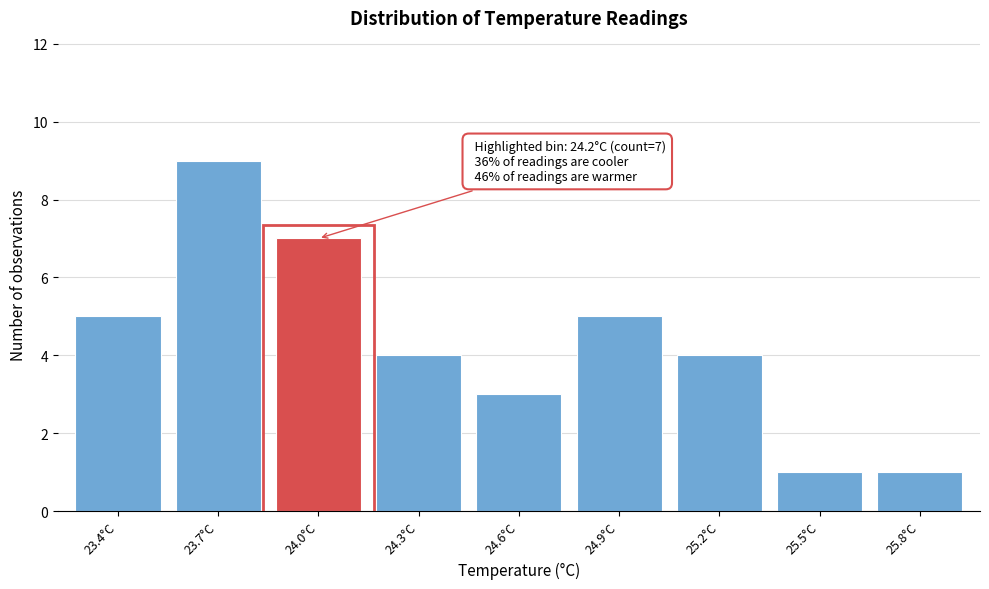

Reading right to left, what are all the values shown in this chart?

25.8°C=1	25.5°C=1	25.2°C=4	24.9°C=5	24.6°C=3	24.3°C=4	24.0°C=7	23.7°C=9	23.4°C=5